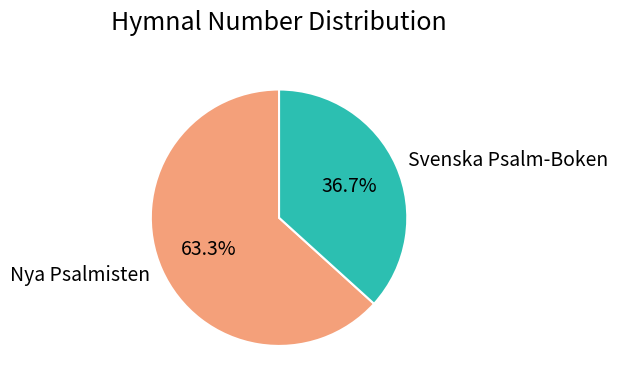

To the nearest percent, what portion does Svenska Psalm-Boken represent?

37%